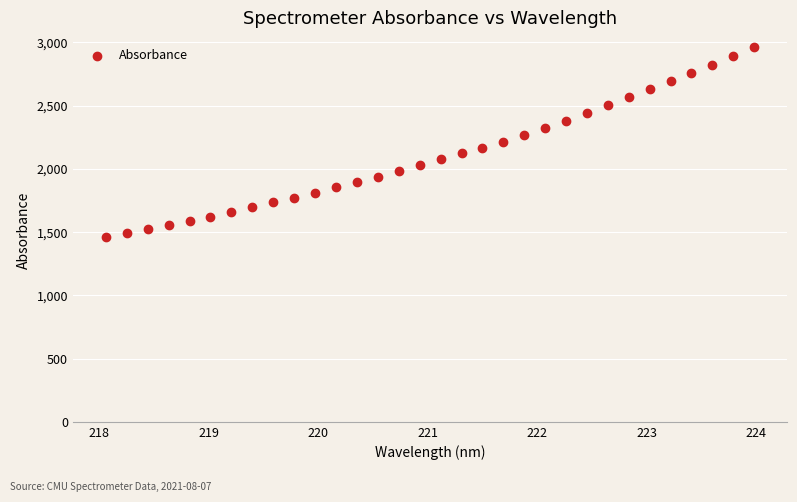

What is the range of Y values (max minus min)?

1497.5